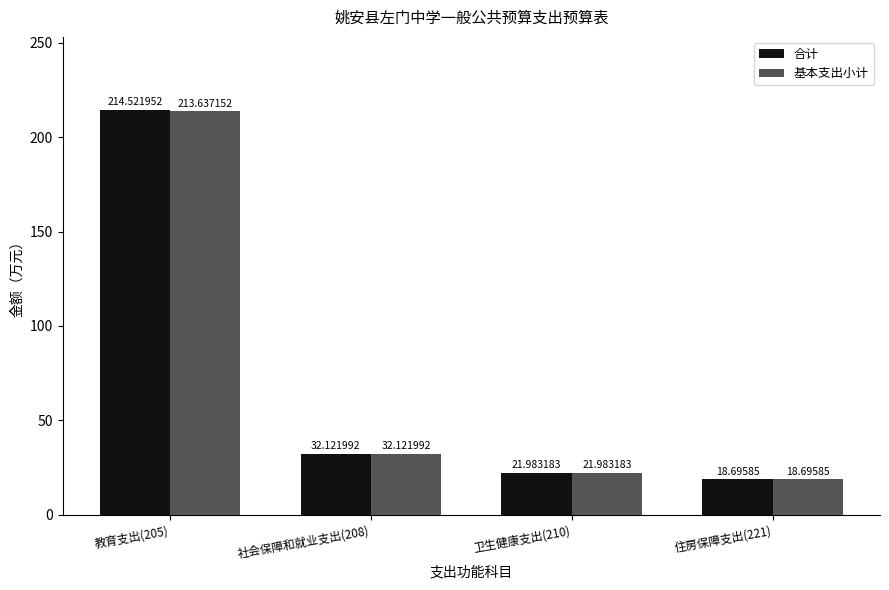

Rank the series by their maximum value, from highest to lowest.

合计, 基本支出小计